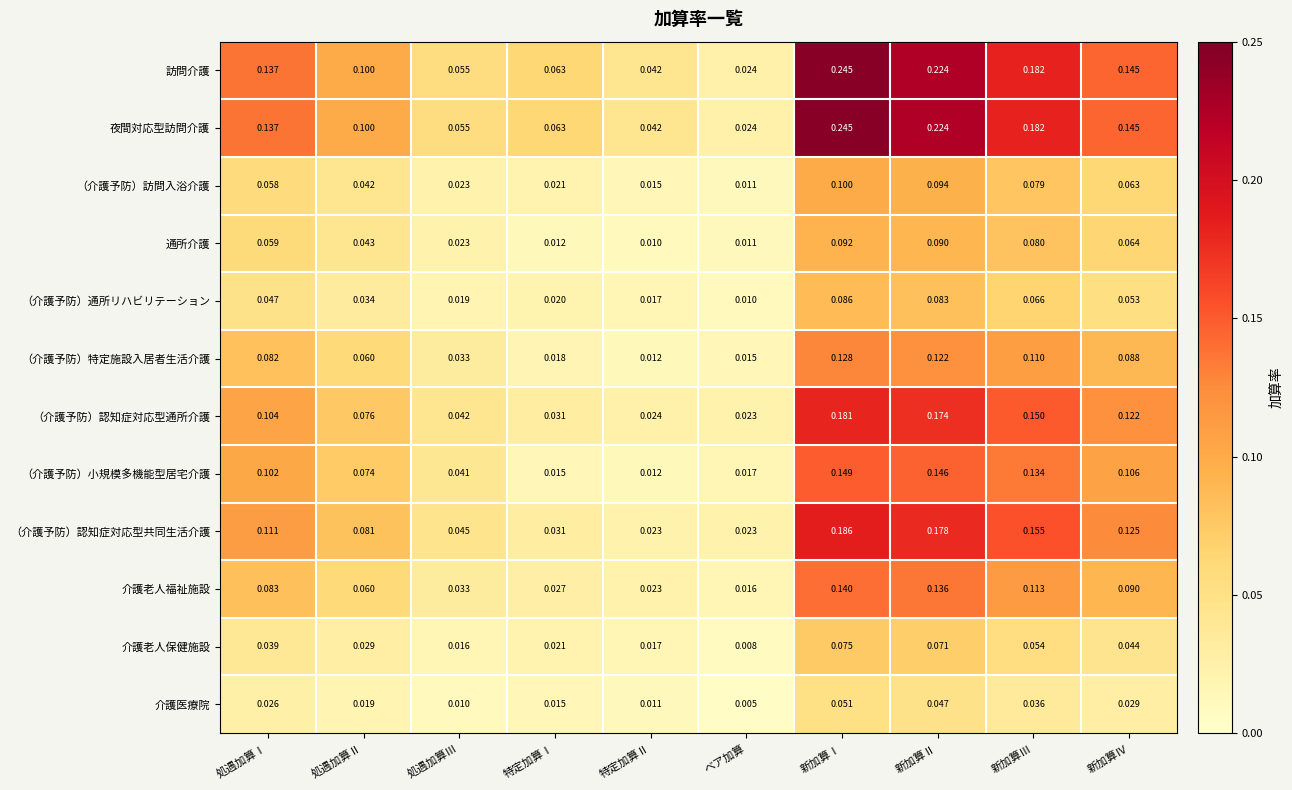

How many series are shown in this chart?

12